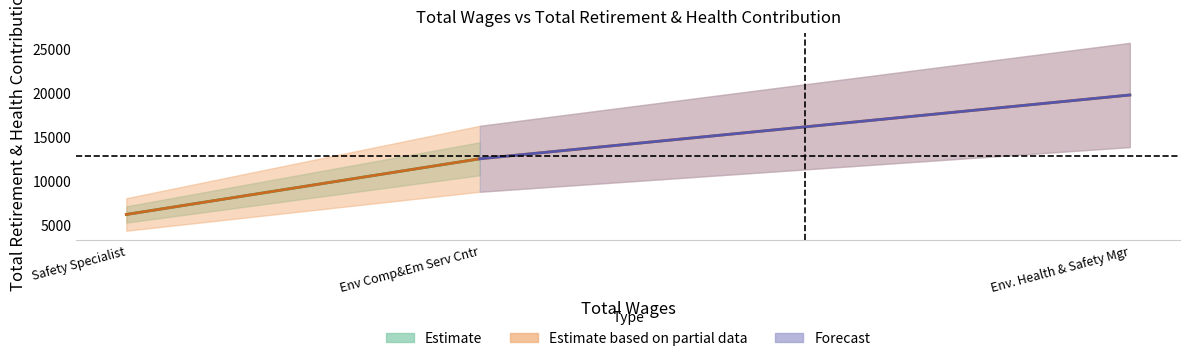

Does the chart display data point markers on the line(s)?

No